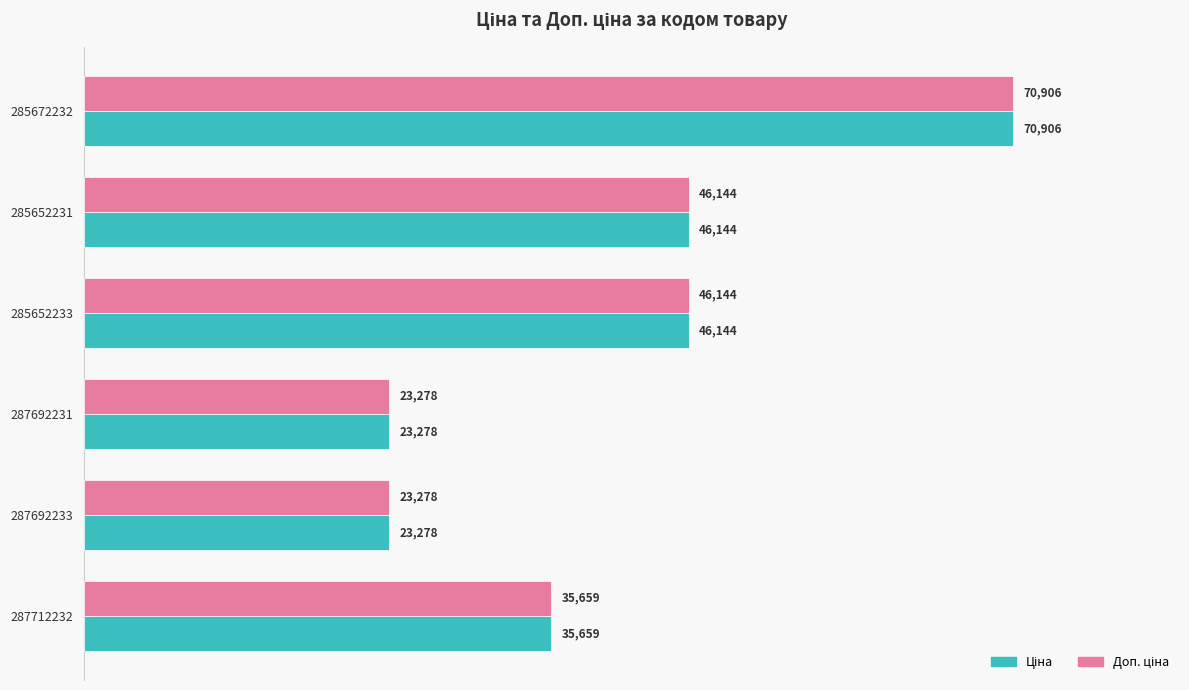

At which category is the sum across all series the highest?

285672232